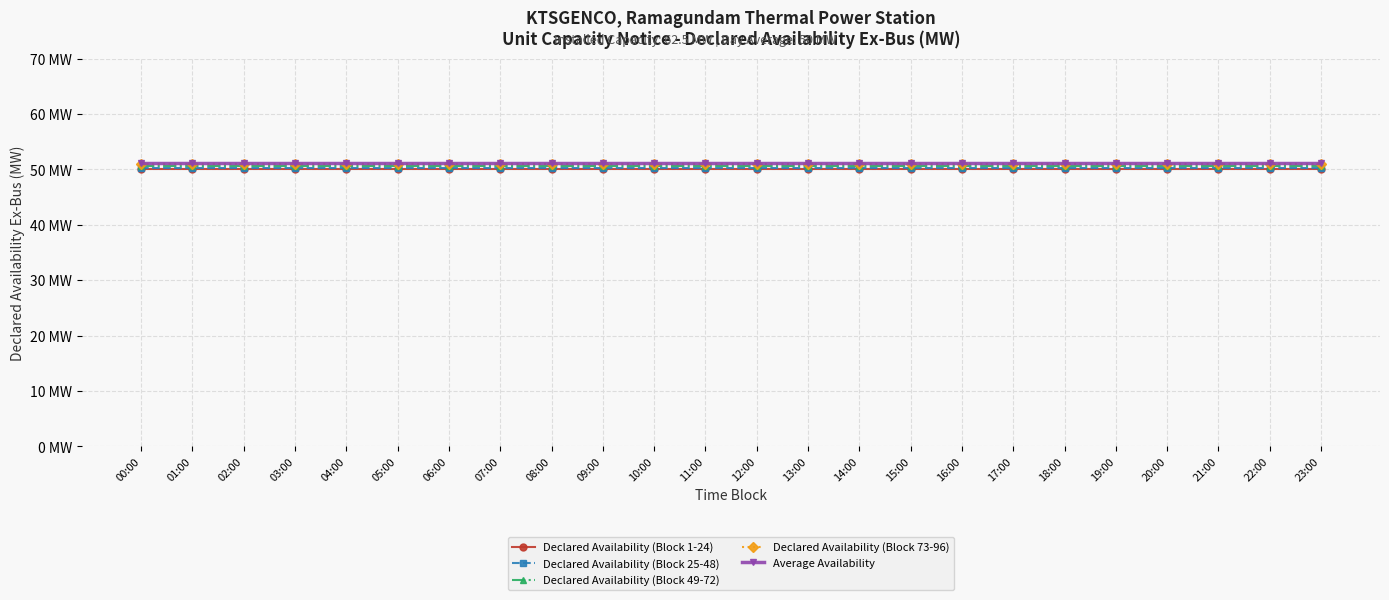

Reading left to right, what are all the values shown in this chart?

Declared Availability (Block 1-24): 50.0	50.0	50.0	50.0	50.0	50.0	50.0	50.0	50.0	50.0	50.0	50.0	50.0	50.0	50.0	50.0	50.0	50.0	50.0	50.0	50.0	50.0	50.0	50.0
Declared Availability (Block 25-48): 50.3	50.3	50.3	50.3	50.3	50.3	50.3	50.3	50.3	50.3	50.3	50.3	50.3	50.3	50.3	50.3	50.3	50.3	50.3	50.3	50.3	50.3	50.3	50.3
Declared Availability (Block 49-72): 50.6	50.6	50.6	50.6	50.6	50.6	50.6	50.6	50.6	50.6	50.6	50.6	50.6	50.6	50.6	50.6	50.6	50.6	50.6	50.6	50.6	50.6	50.6	50.6
Declared Availability (Block 73-96): 50.9	50.9	50.9	50.9	50.9	50.9	50.9	50.9	50.9	50.9	50.9	50.9	50.9	50.9	50.9	50.9	50.9	50.9	50.9	50.9	50.9	50.9	50.9	50.9
Average Availability: 51.2	51.2	51.2	51.2	51.2	51.2	51.2	51.2	51.2	51.2	51.2	51.2	51.2	51.2	51.2	51.2	51.2	51.2	51.2	51.2	51.2	51.2	51.2	51.2